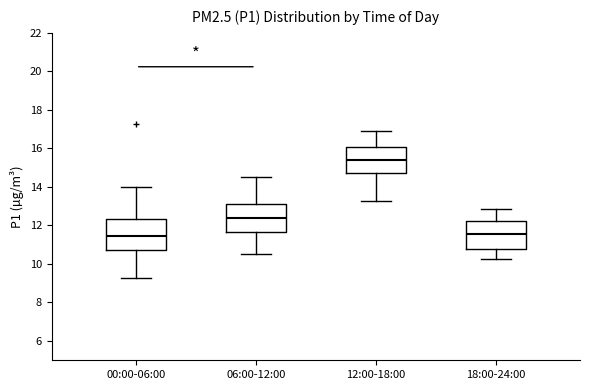

Reading left to right, transcribe this box plot: for each box, give where its median line is, the range the box spans, and where its two whiskers end, as read against the y-axis. The values are not printed on the chart, so give them approximately, as read against the axis.

00:00-06:00: median 11.4, box 10.8 to 12.4, whiskers 9.2 to 14.0
06:00-12:00: median 12.4, box 11.6 to 13.2, whiskers 10.6 to 14.6
12:00-18:00: median 15.4, box 14.8 to 16.0, whiskers 13.2 to 17.0
18:00-24:00: median 11.6, box 10.8 to 12.2, whiskers 10.2 to 12.8